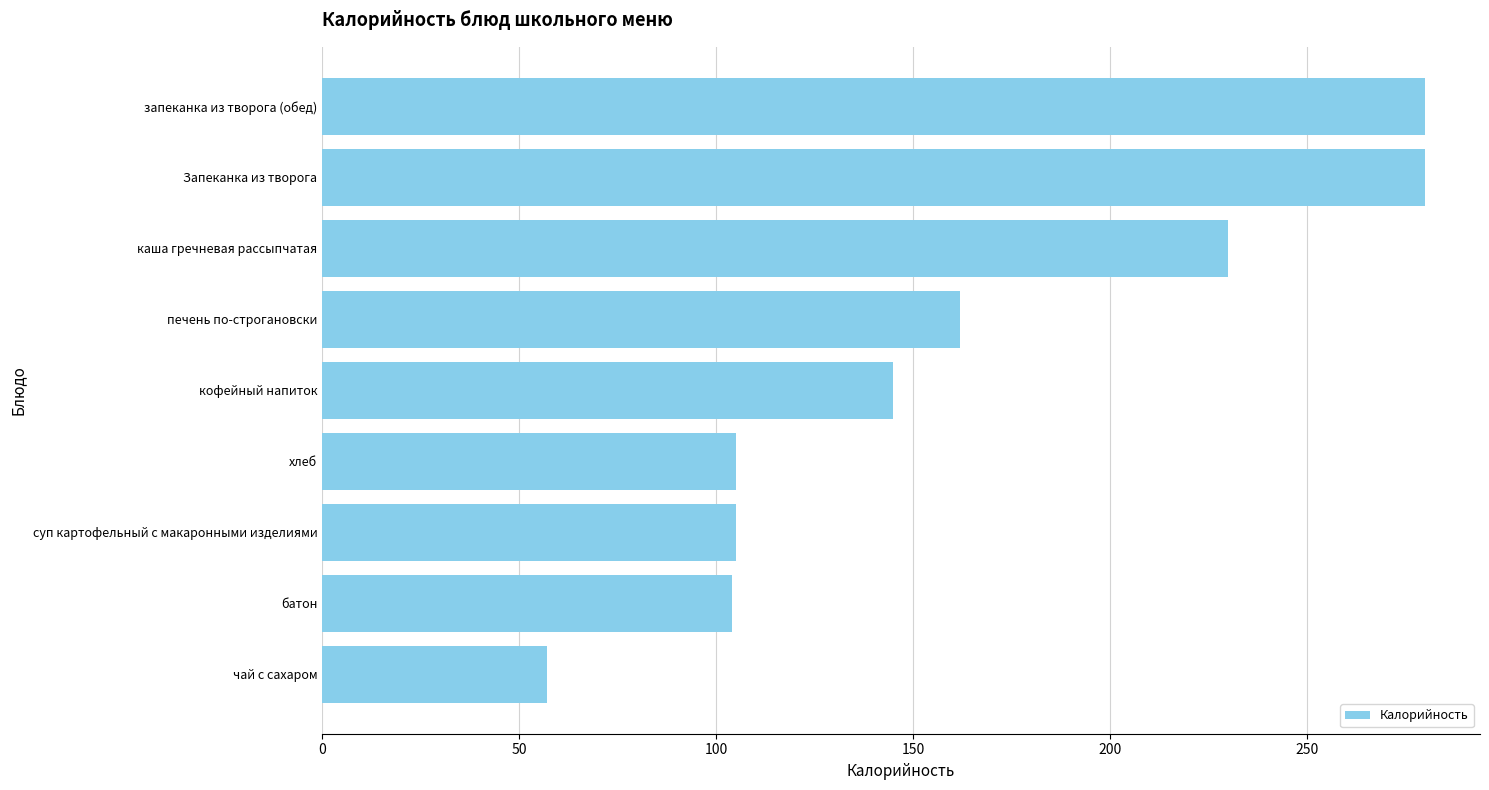

What is the smallest value displayed?

57